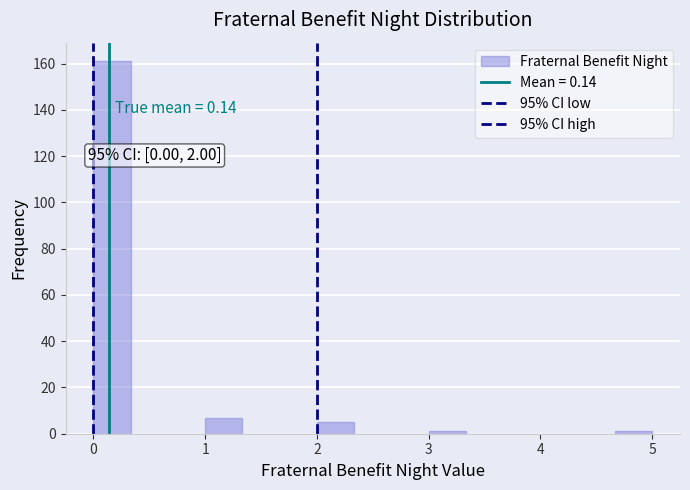

Read against the x-axis, roughly where is the centre of the tallest bar?

0.2